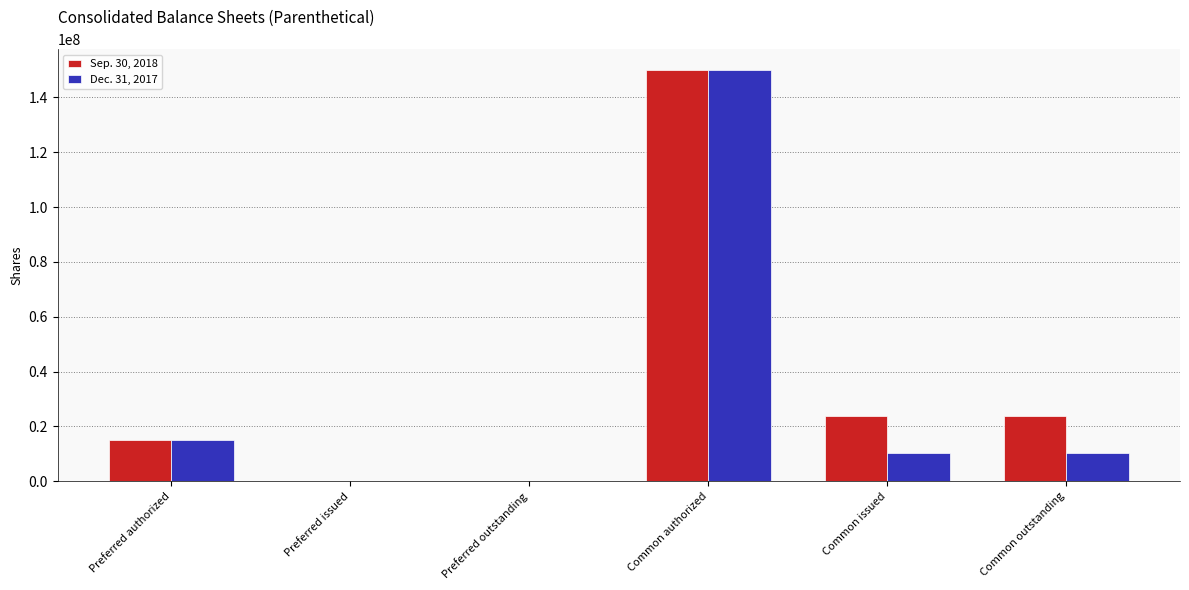

True or false: Dec. 31, 2017 has a value of 15000000 at Preferred authorized.

True